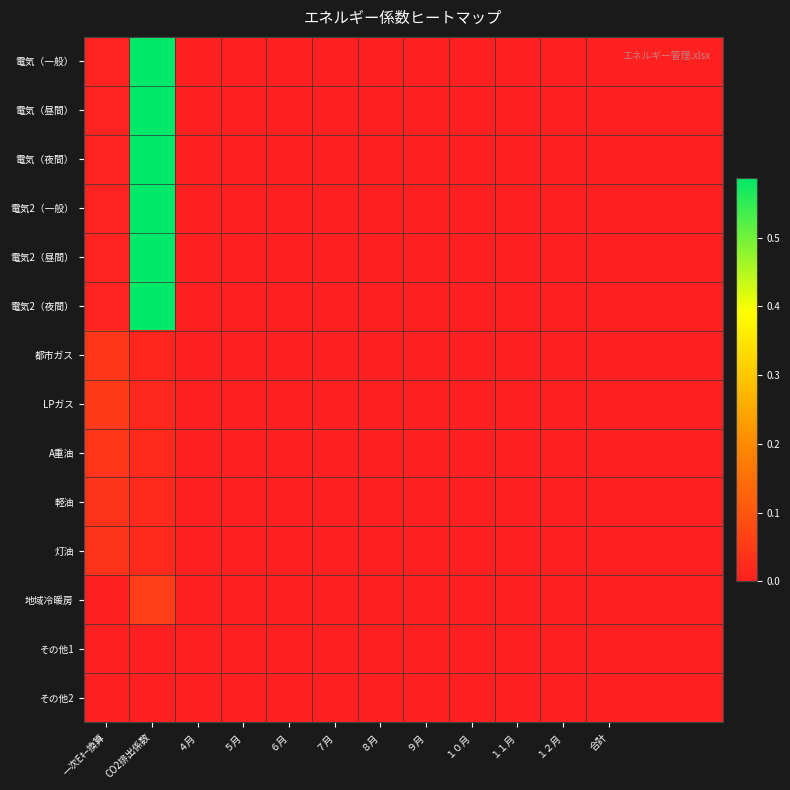

List the series in order of their peak value, highest first.

電気（一般）, 電気（昼間）, 電気（夜間）, 電気2（一般）, 電気2（昼間）, 電気2（夜間）, 地域冷暖房, LPガス, 都市ガス, A重油, 軽油, 灯油, その他1, その他2